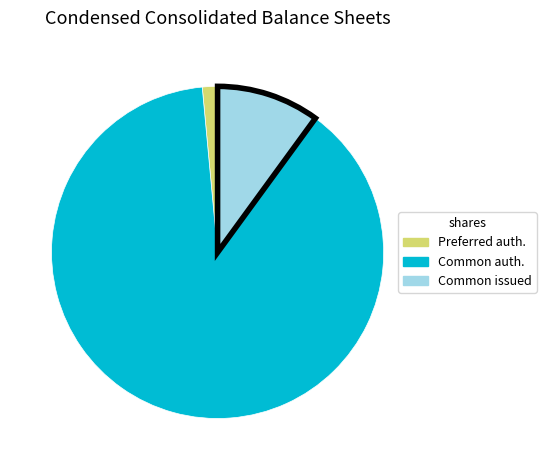

Does any single category account for the majority?

Yes